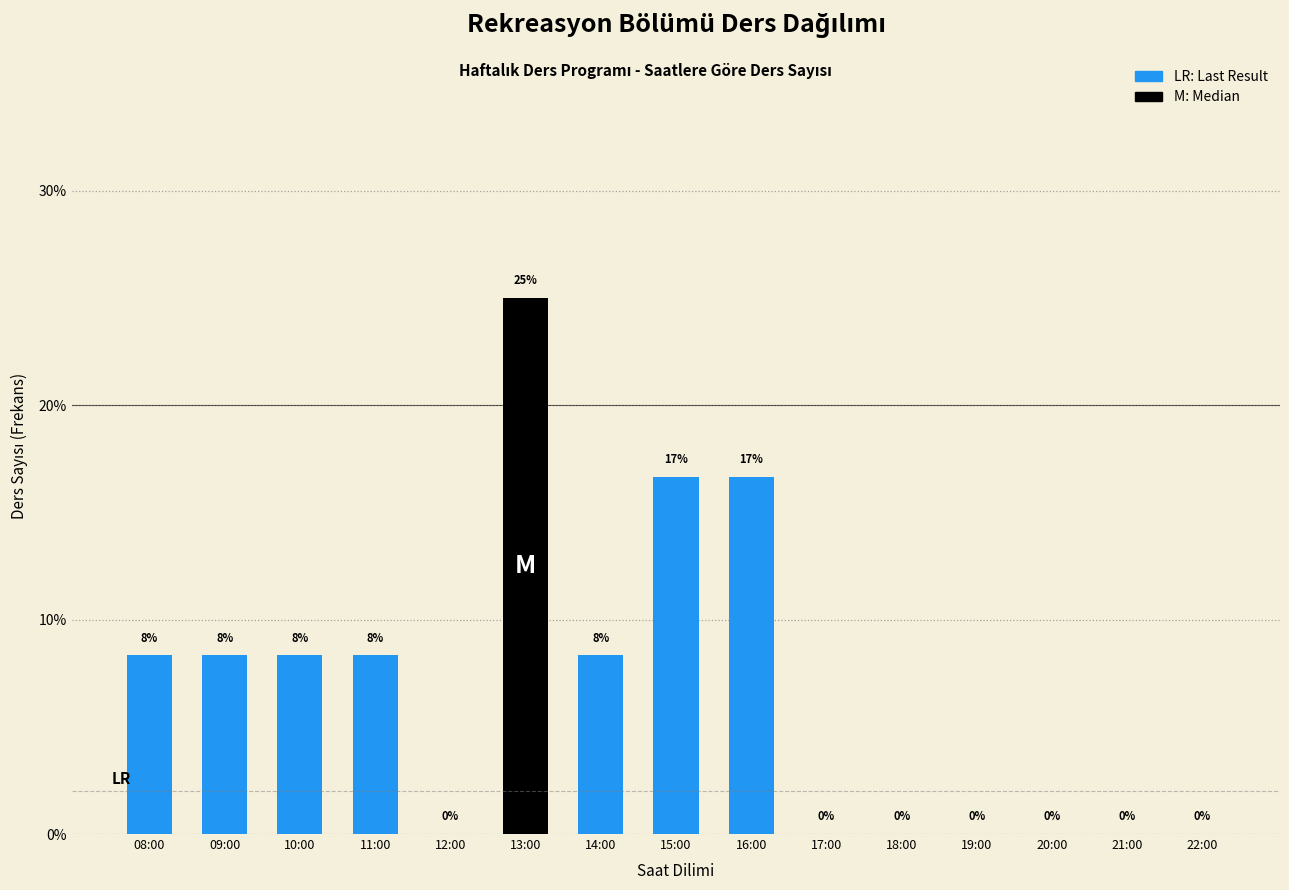

What is the maximum value shown in the chart?

25.0